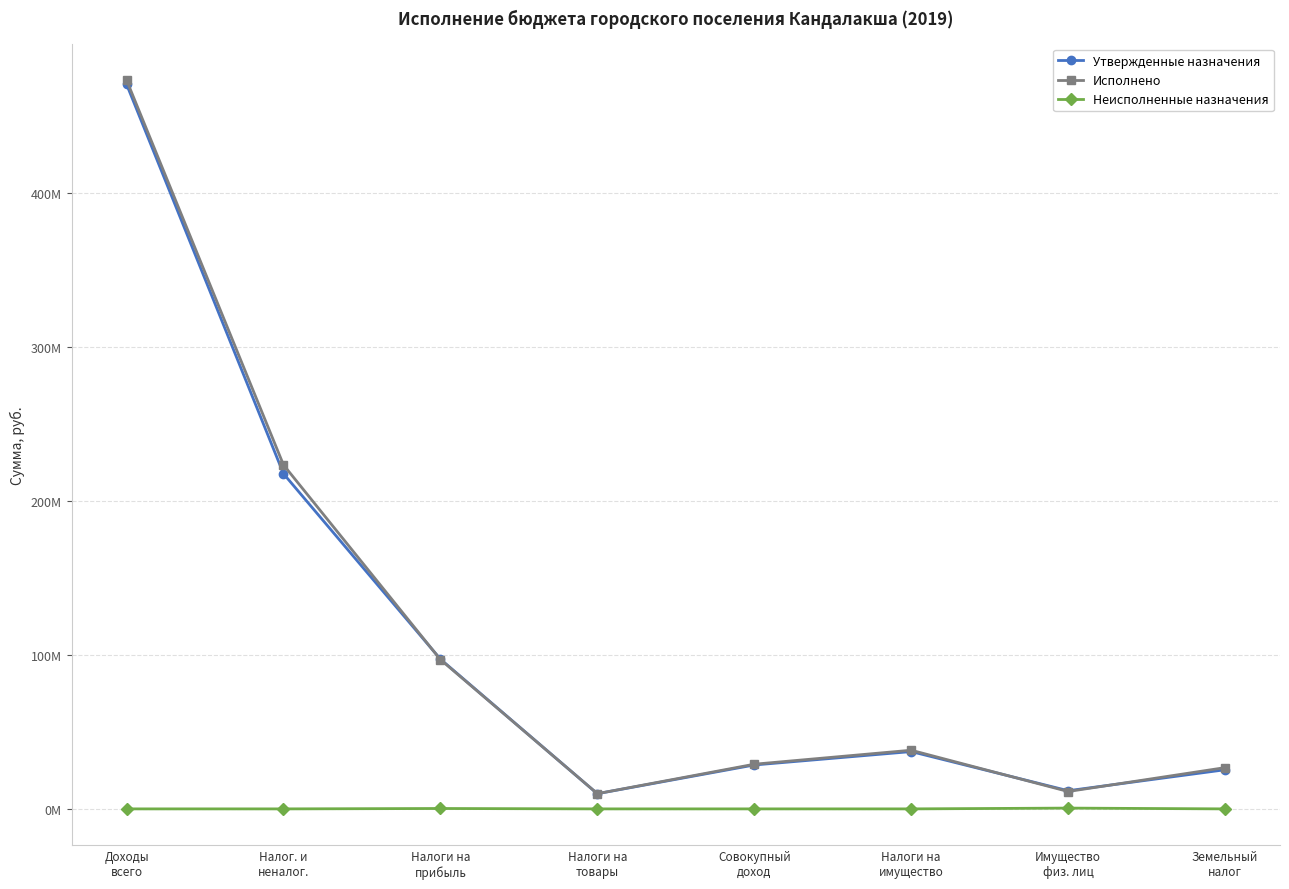

What is the value of the Исполнено point at the 7th from the left?

11283787.8